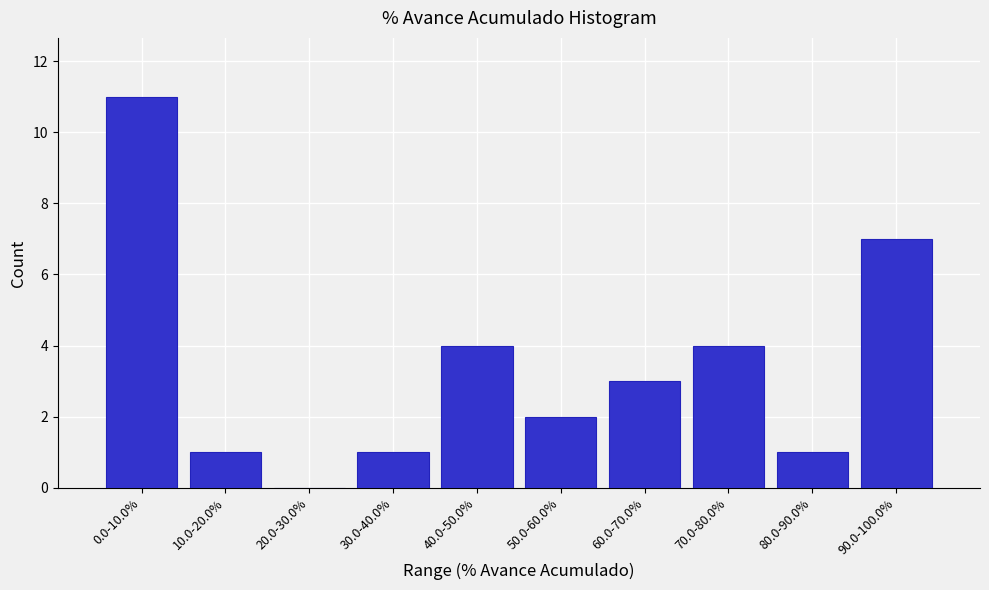

Reading right to left, what are all the values shown in this chart?

90.0-100.0%=7	80.0-90.0%=1	70.0-80.0%=4	60.0-70.0%=3	50.0-60.0%=2	40.0-50.0%=4	30.0-40.0%=1	20.0-30.0%=0	10.0-20.0%=1	0.0-10.0%=11